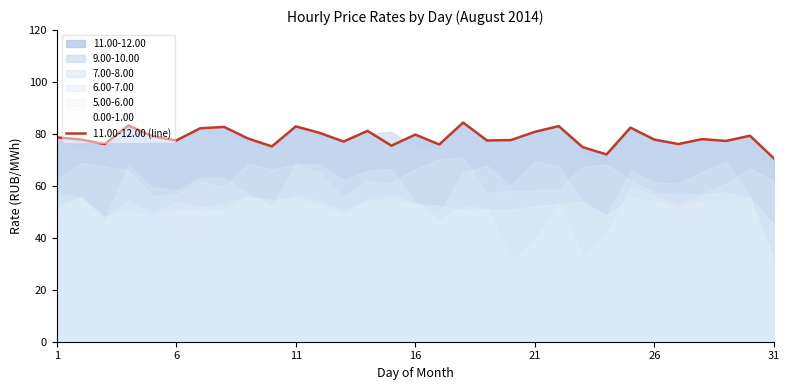

How many interior local peaks (higher than both neighbors) does the data have?

10